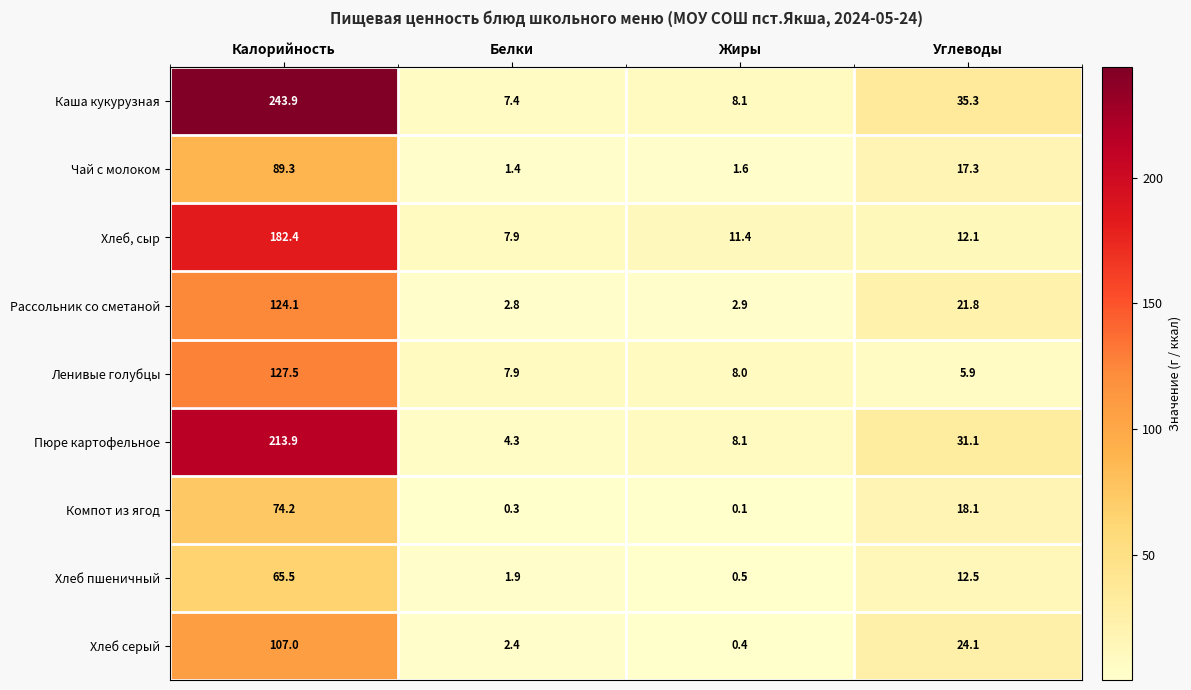

Where does the Хлеб серый series first go above 24?

Калорийность